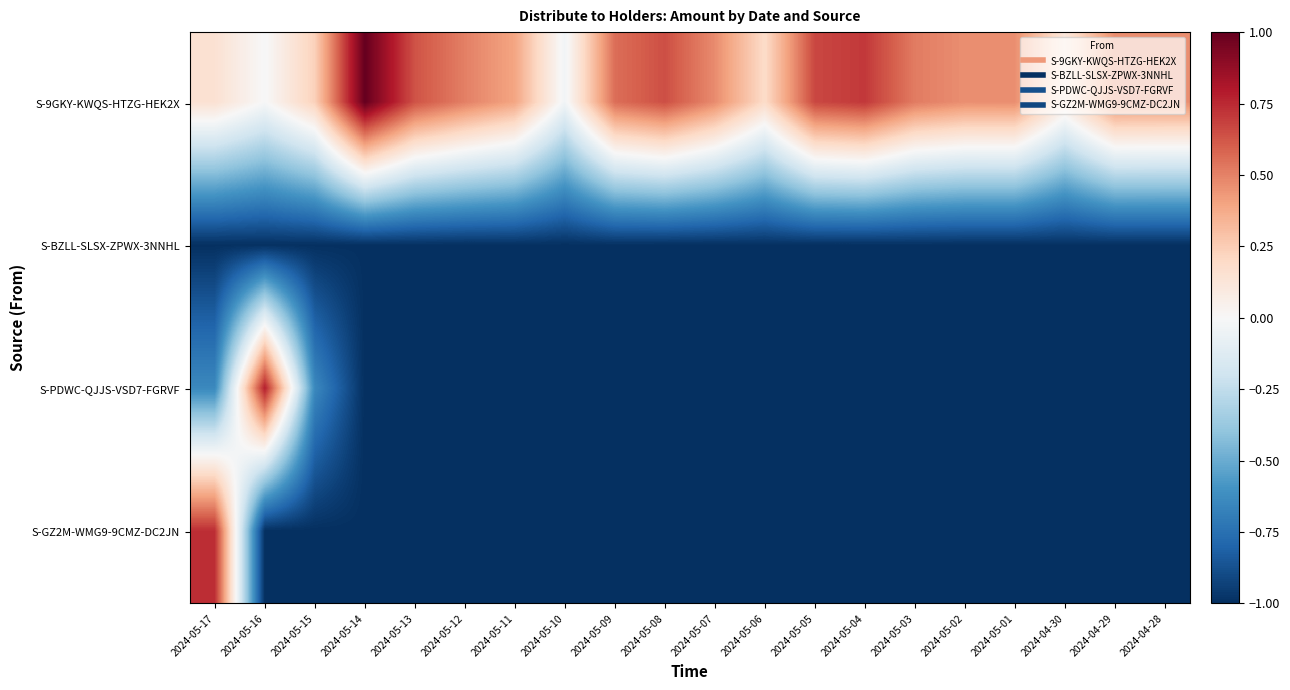

At 2024-05-12, list the series in order from smallest to largest.

S-PDWC-QJJS-VSD7-FGRVF, S-GZ2M-WMG9-9CMZ-DC2JN, S-BZLL-SLSX-ZPWX-3NNHL, S-9GKY-KWQS-HTZG-HEK2X